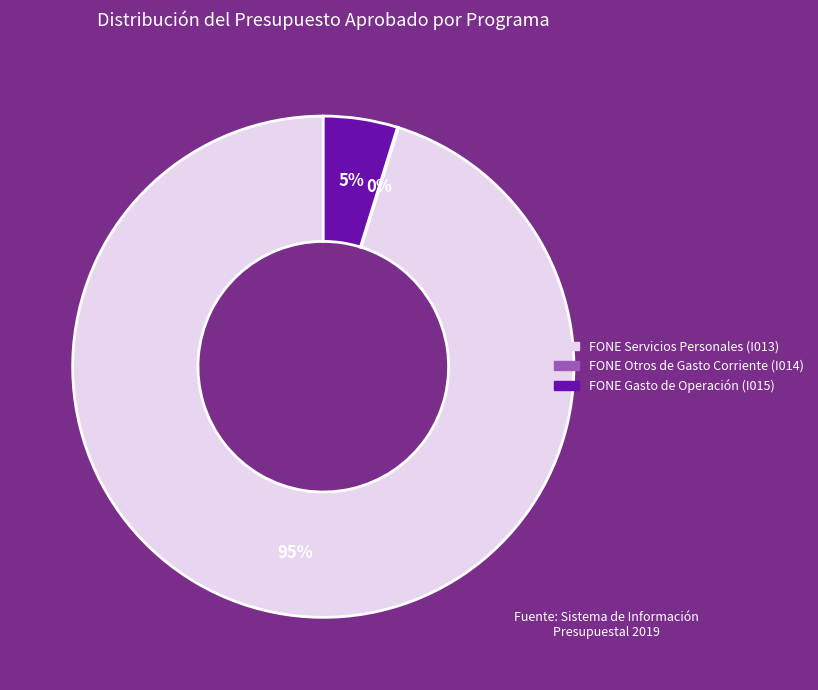

To the nearest percent, what percentage of the pie is FONE Servicios Personales (I013)?

95%